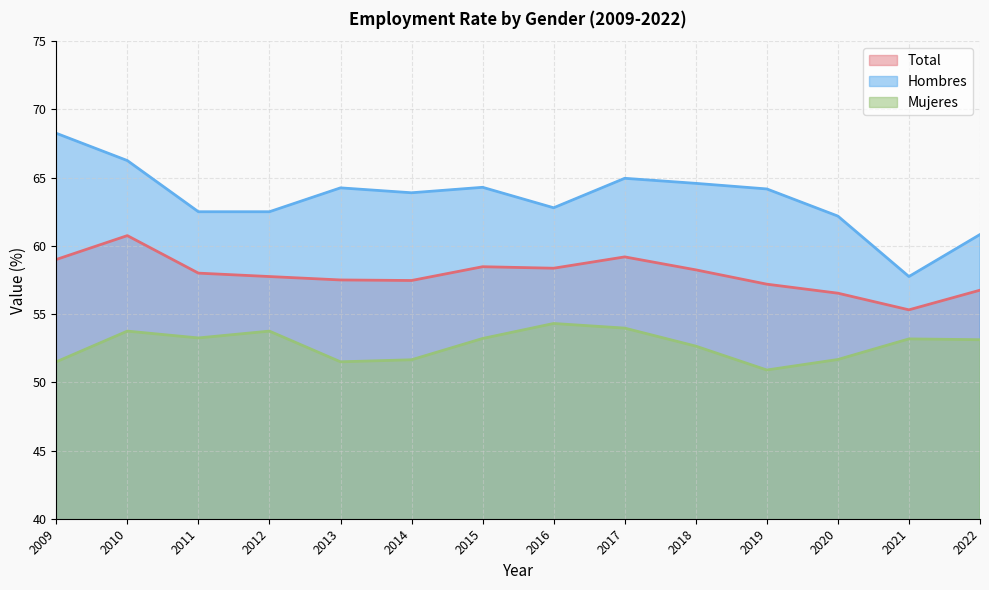

The value of Hombres at 2015 is 99.8. True or false?

False